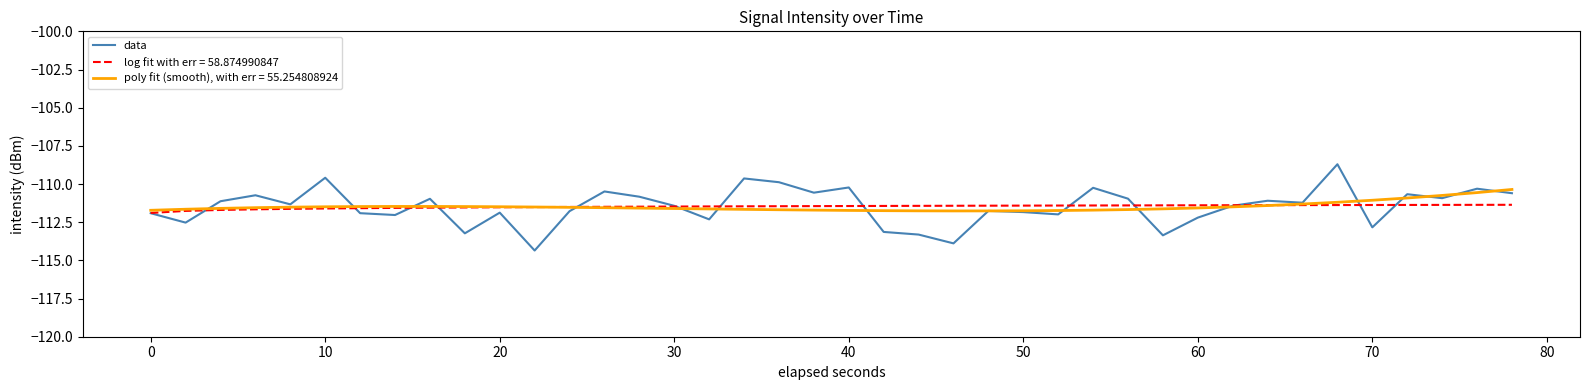

What is the minimum value shown in the chart?

-114.4